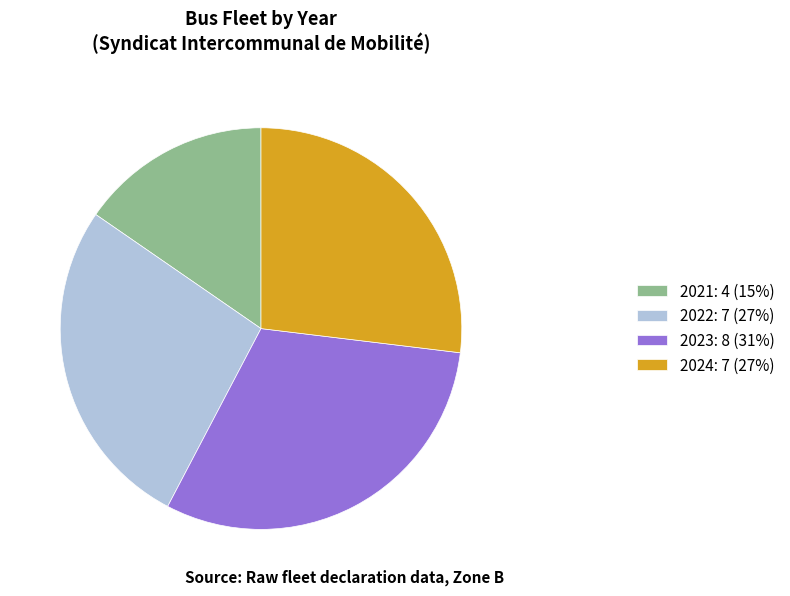

Count the number of slices in the pie.

4